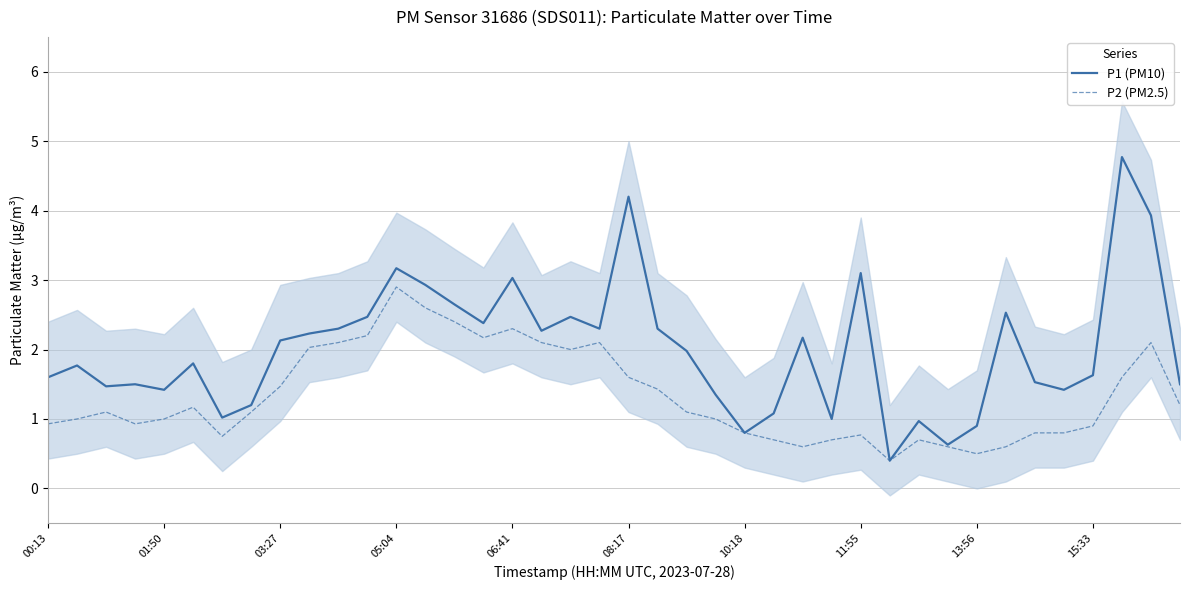

In P2 (PM2.5), how many points are lower than both neighbors (excluding endpoints)?

7